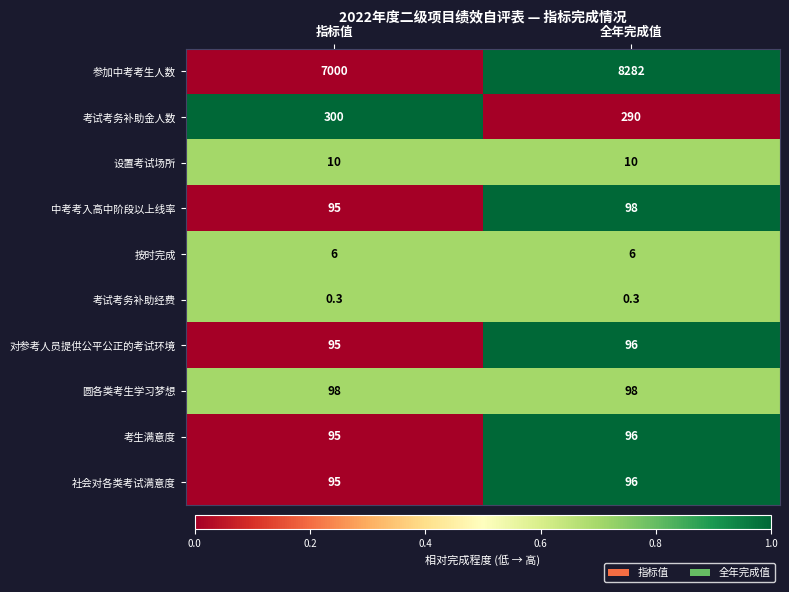

List the labels in order of 社会对各类考试满意度 value, smallest first.

指标值, 全年完成值